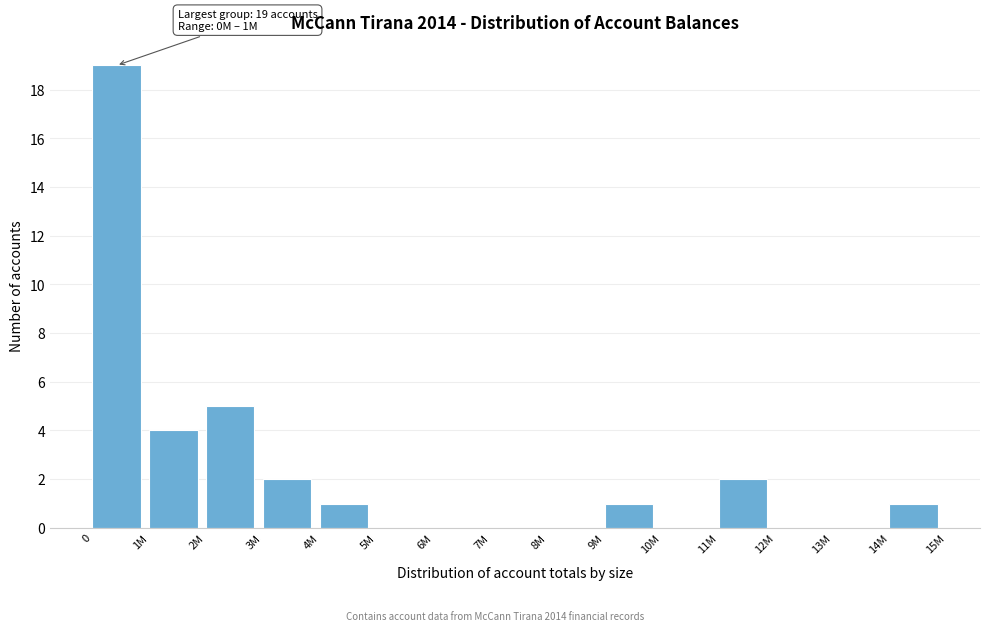

Reading right to left, what are all the values shown in this chart?

14M=1	13M=0	12M=0	11M=2	10M=0	9M=1	8M=0	7M=0	6M=0	5M=0	4M=1	3M=2	2M=5	1M=4	0=19